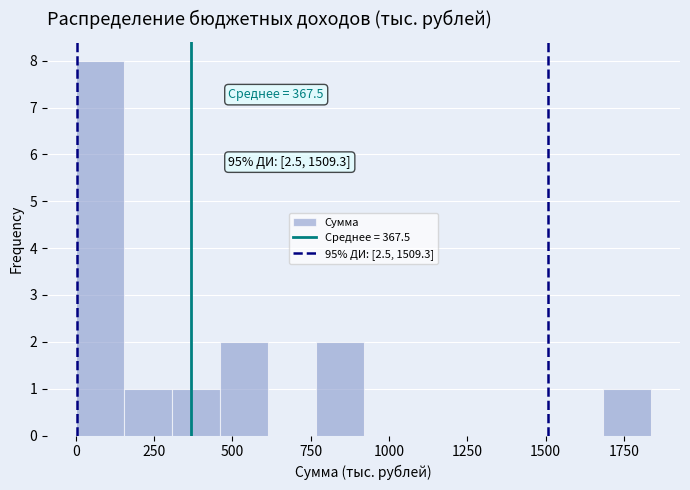

Read against the x-axis, roughly where is the centre of the tallest bar?

100